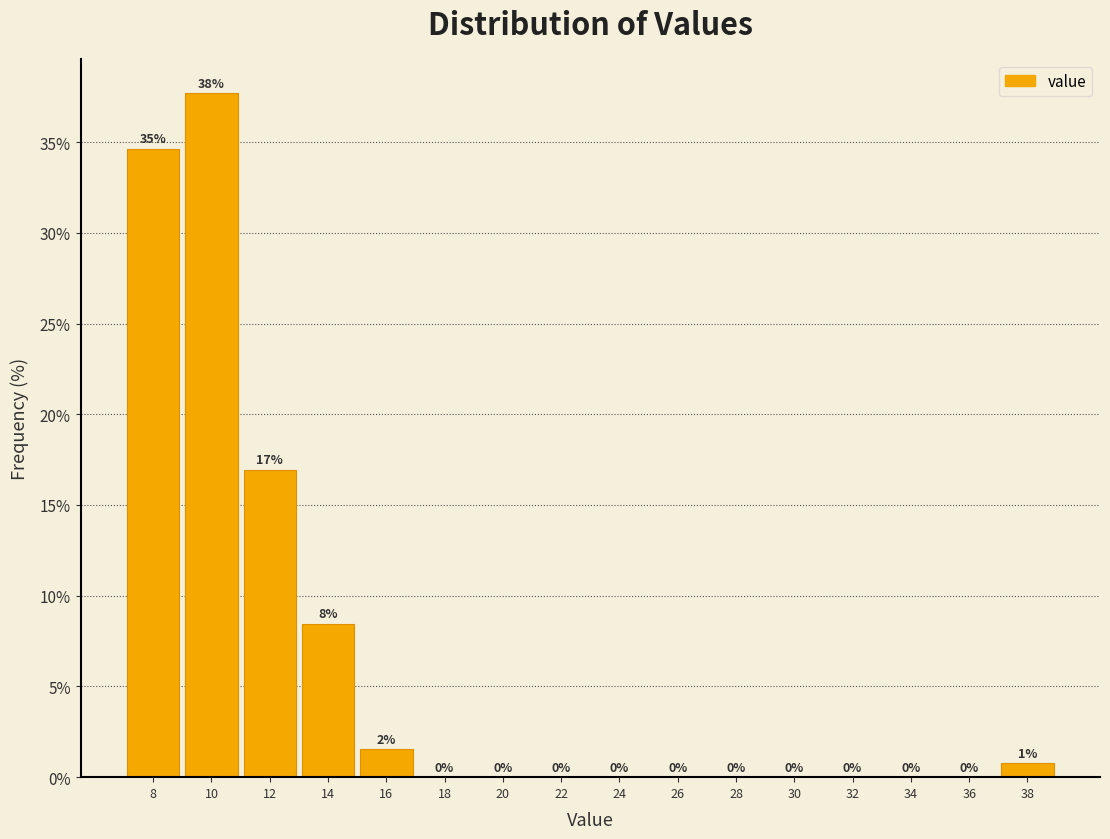

Over which range of the x-axis is the bar tallest?

9 to 11